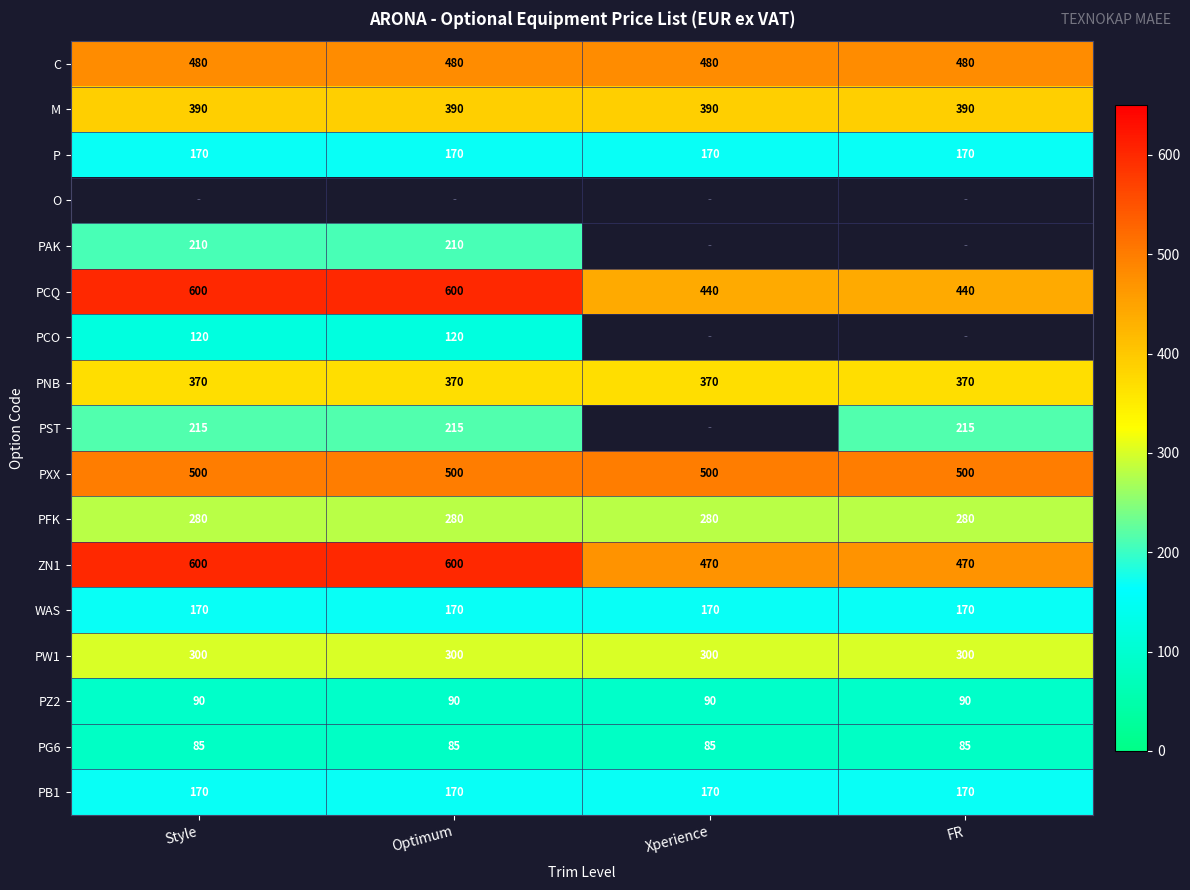

What is the average value of the ZN1 series?

535